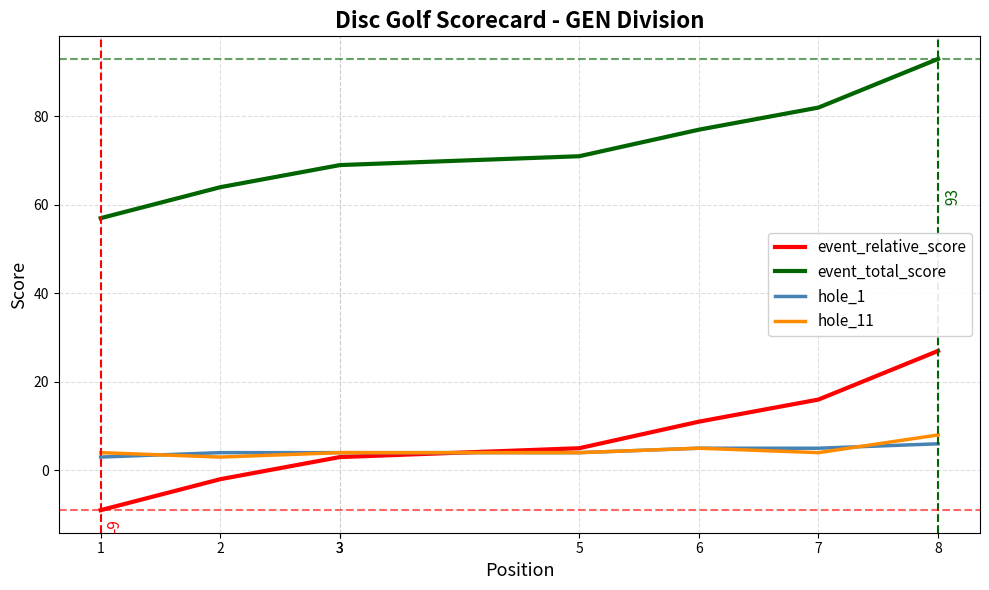

What is the sum of the event_total_score values at 1 and 7?

139